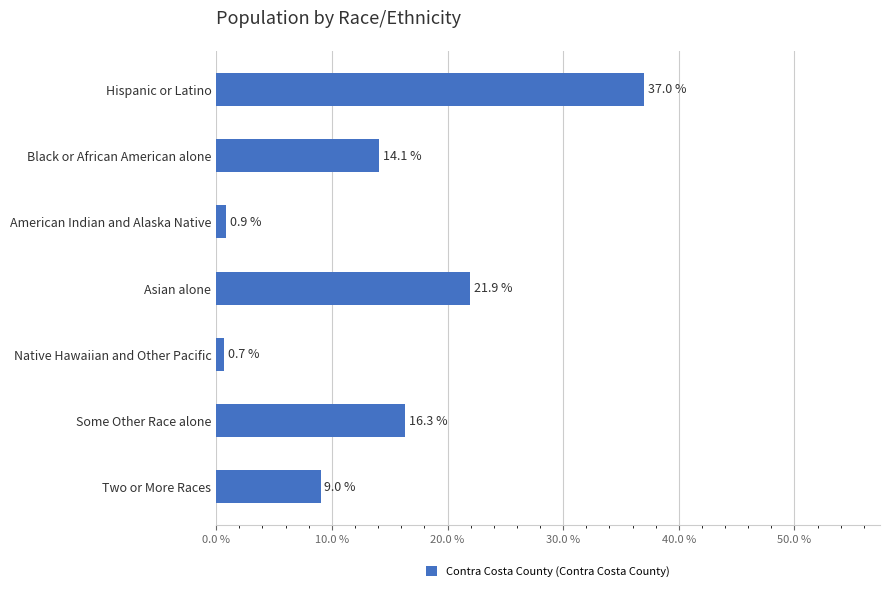

At which label is the value closest to 18?

Some Other Race alone